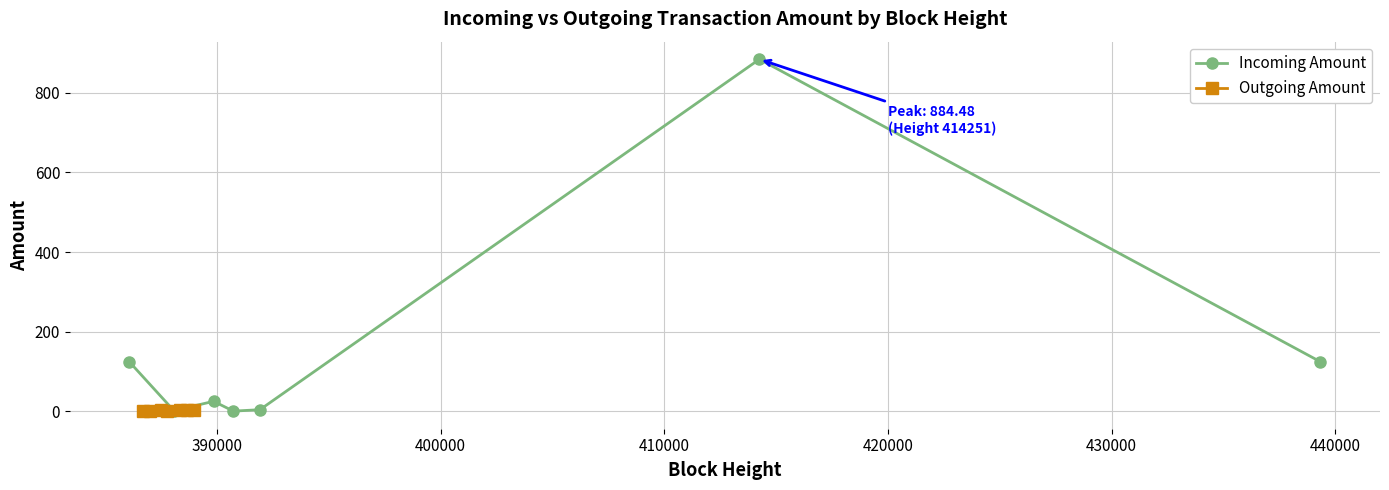

True or false: Outgoing Amount has more than 0 points higher than both neighbors.

True